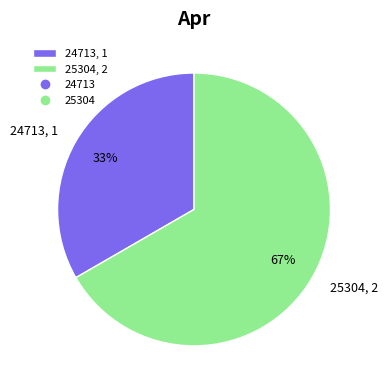

Rank the categories by value from highest to lowest.

25304, 24713